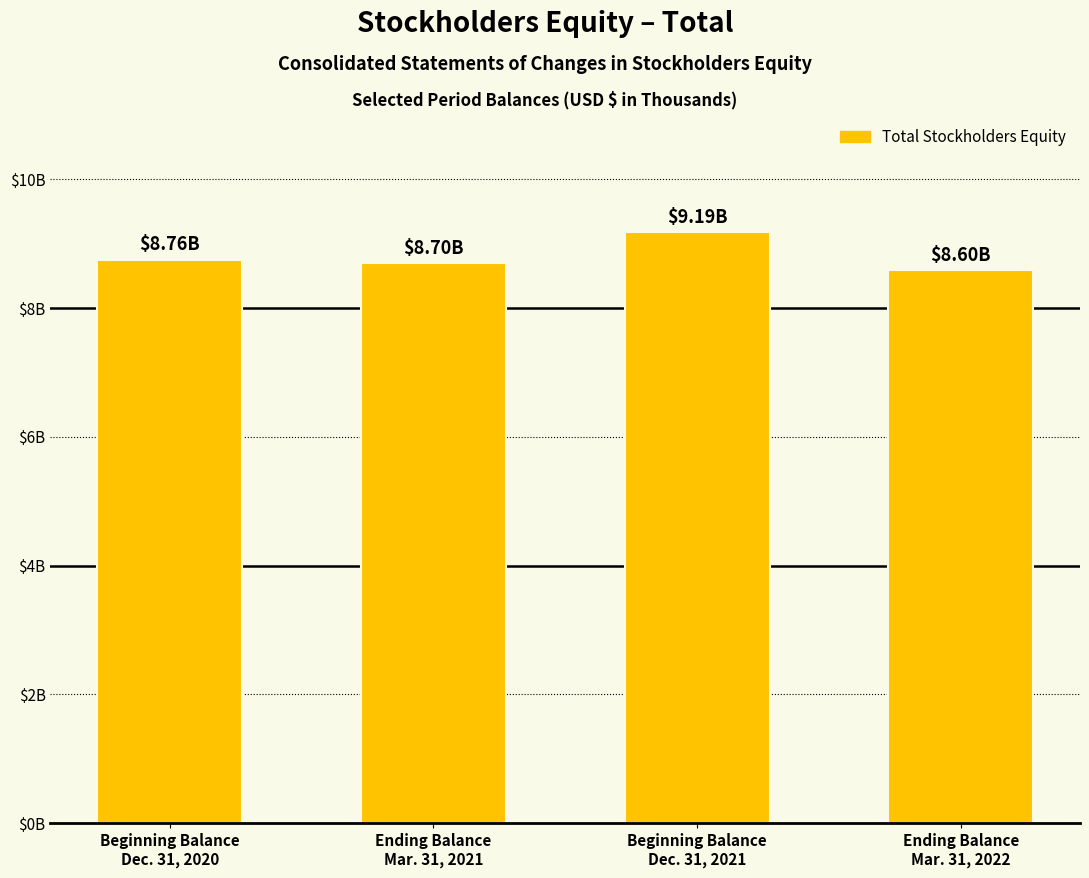

Are the bars horizontal?

No